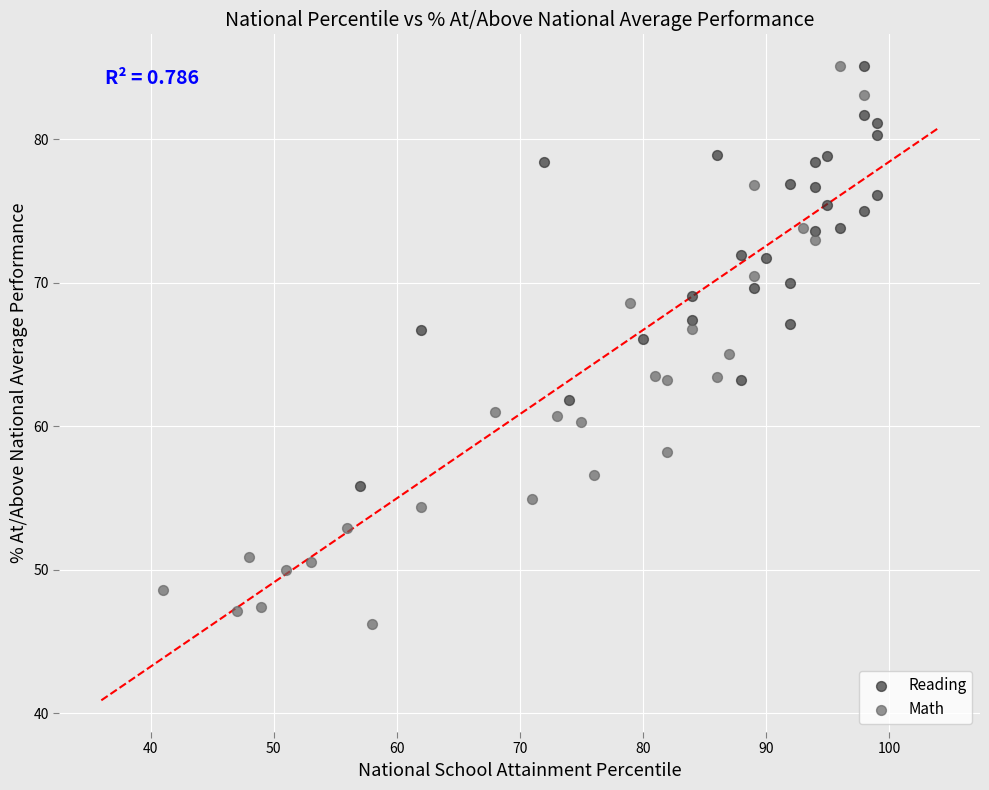

Which series has the largest Y range (max minus min)?

Math